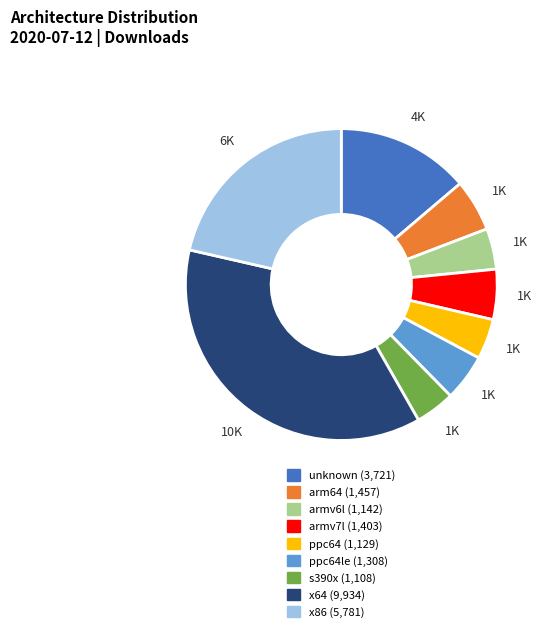

Is there a majority slice in this chart?

No